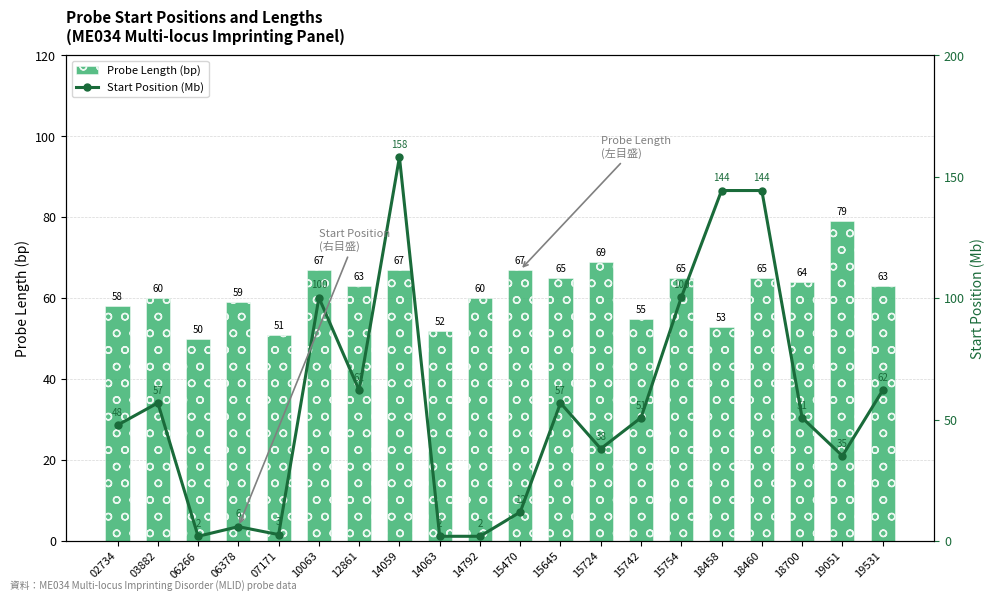

What is the sum of the Start Position (Mb) values at 10063 and 19531?

162.3